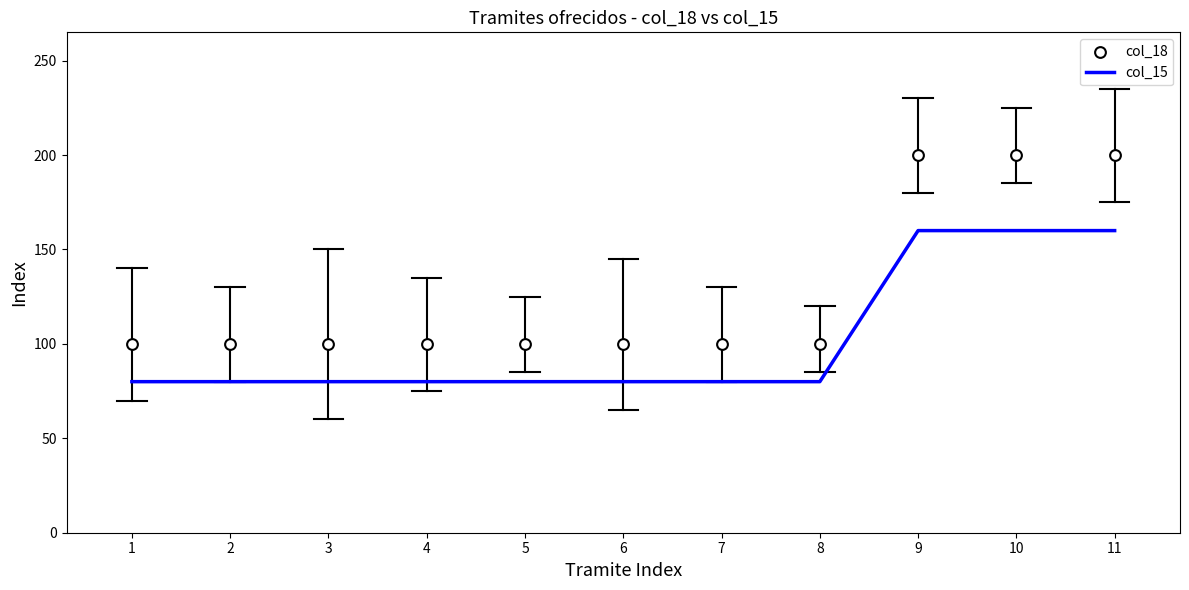

Which series contains the lowest Y value?

col_15